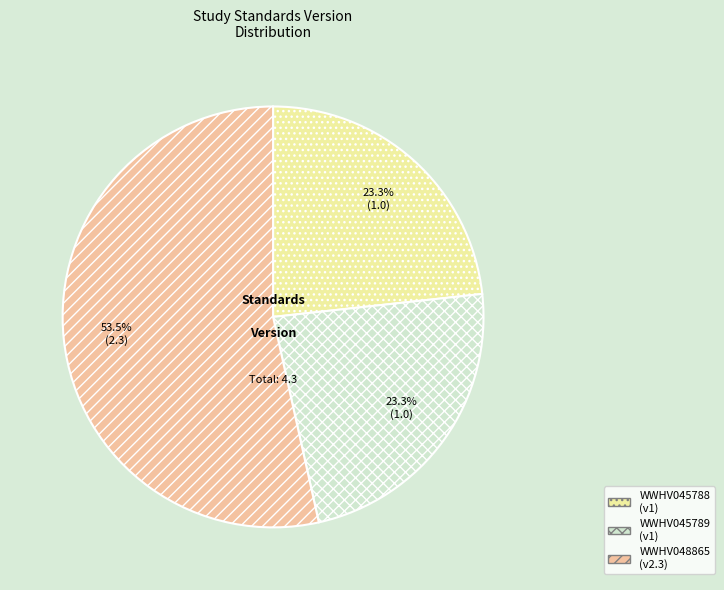

What is the largest slice in the pie chart?

WWHV048865